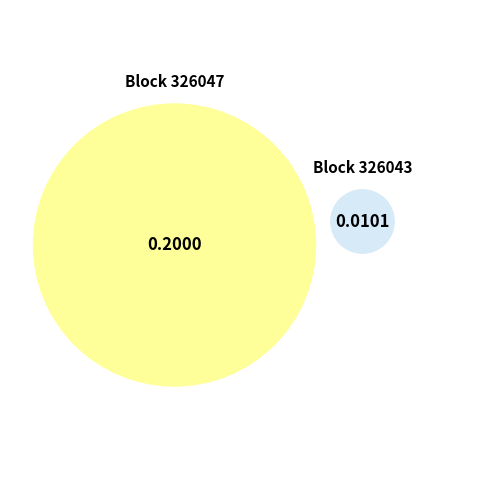

How much of the chart is everything except 326043?

95.2%